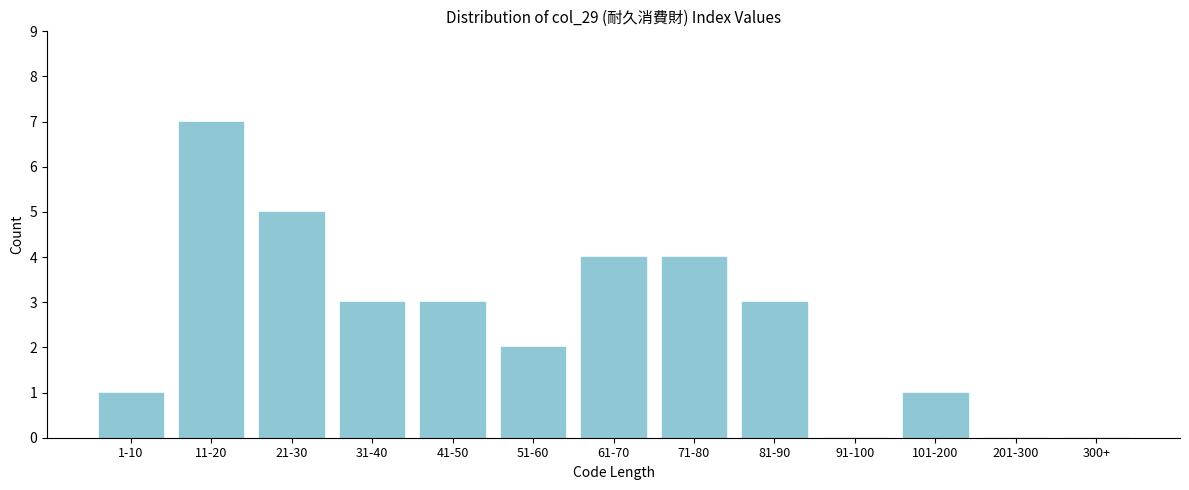

Reading left to right, transcribe all the data shown in this chart.

1-10=1	11-20=7	21-30=5	31-40=3	41-50=3	51-60=2	61-70=4	71-80=4	81-90=3	91-100=0	101-200=1	201-300=0	300+=0